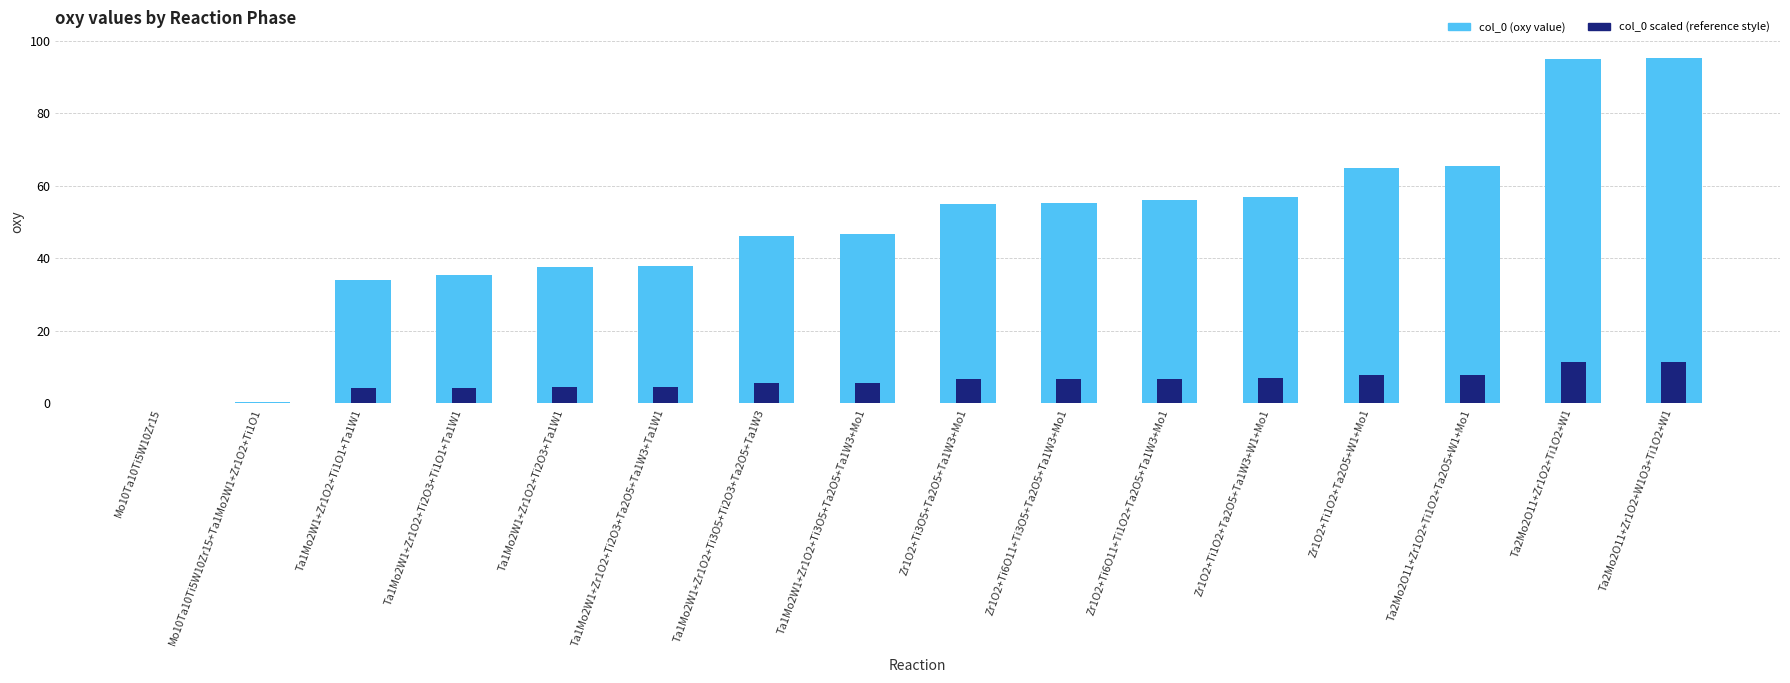

The value of col_0 (oxy value) at Mo10Ta10Ti5W10Zr15 is -63.2. True or false?

False